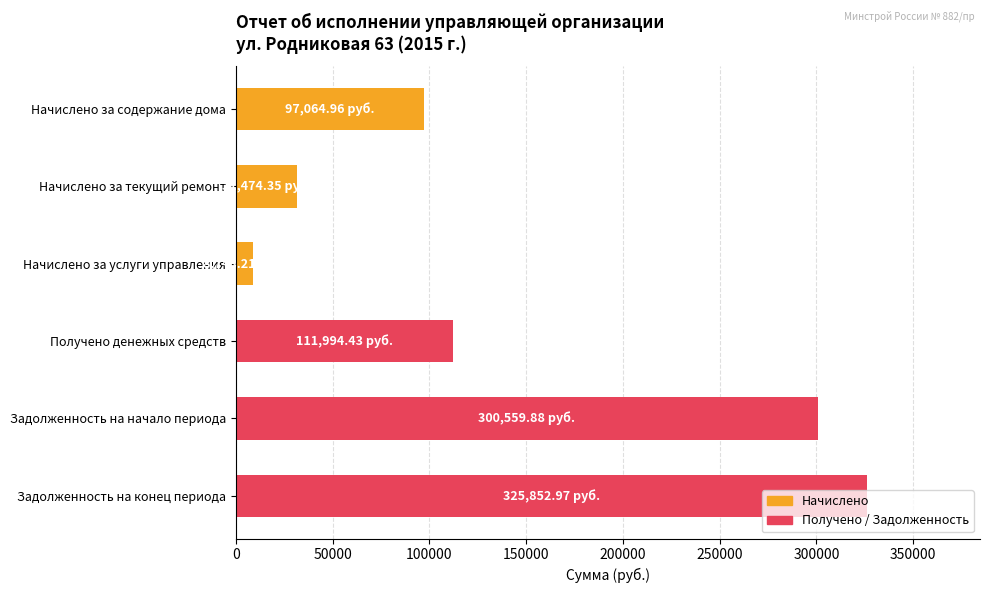

Which category has the highest value across all series?

Задолженность на конец периода